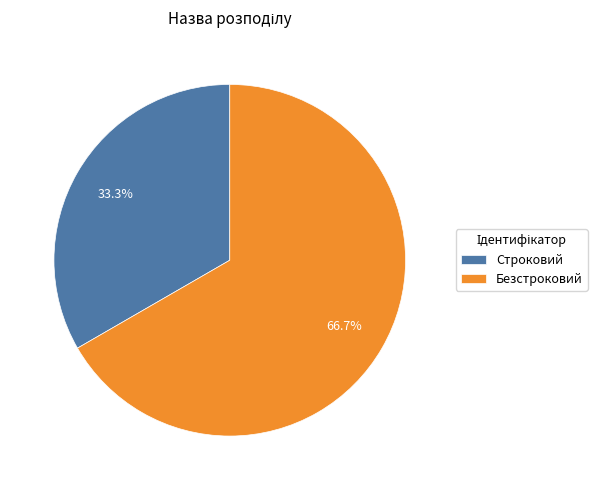

To the nearest percent, what portion does Безстроковий represent?

67%